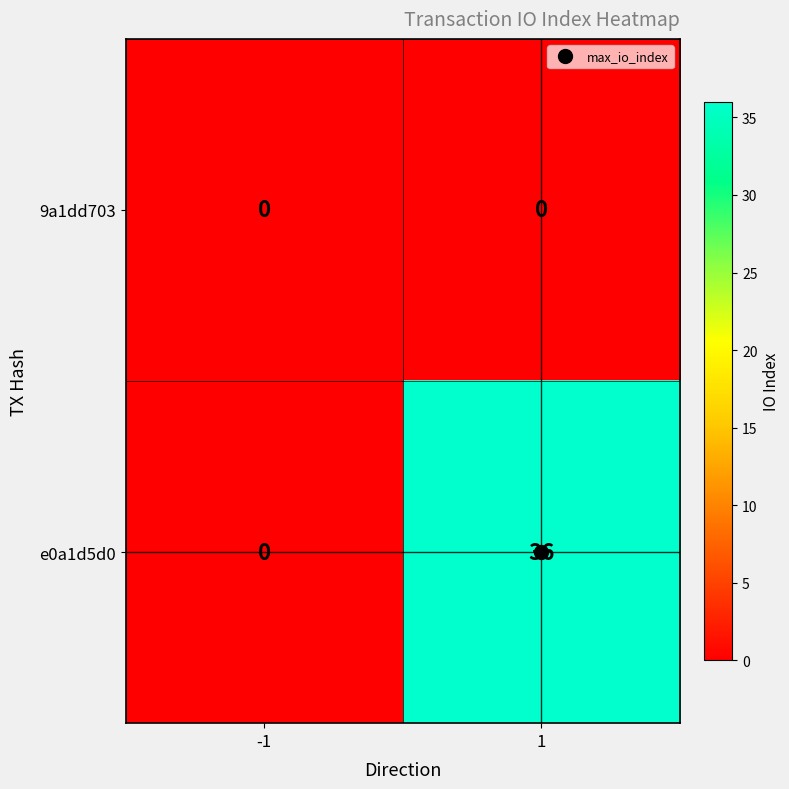

At how many categories does at least one series exceed 1?

1